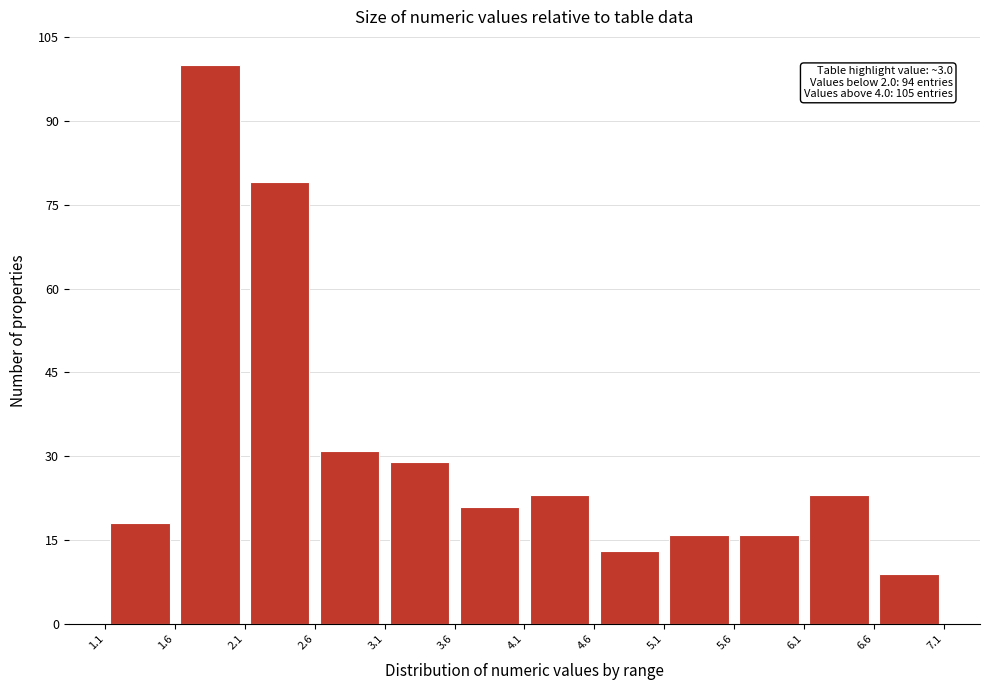

Over which range of the x-axis is the bar tallest?

1.6 to 2.1